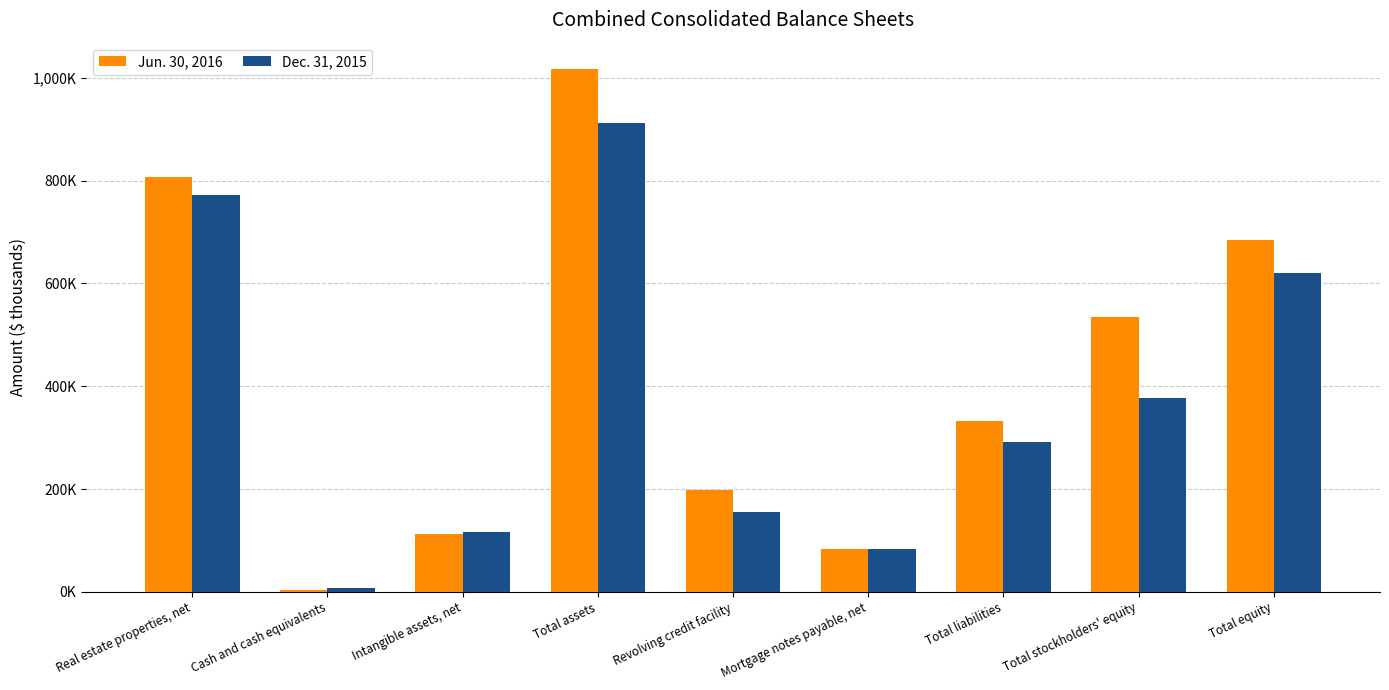

Which series changed the most between Mortgage notes payable, net and Total stockholders' equity?

Jun. 30, 2016